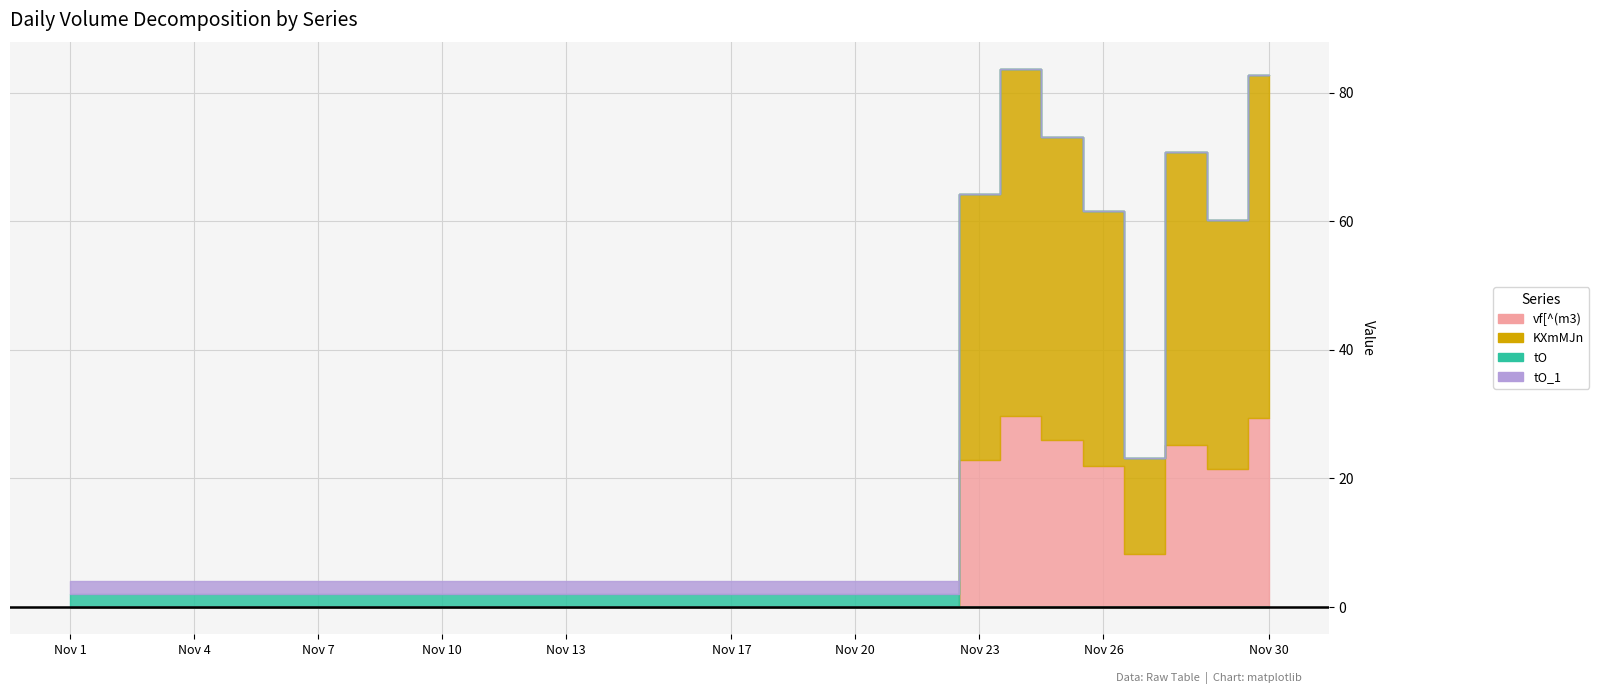

At which category does the chart reach its minimum across all series?

2002/11/1